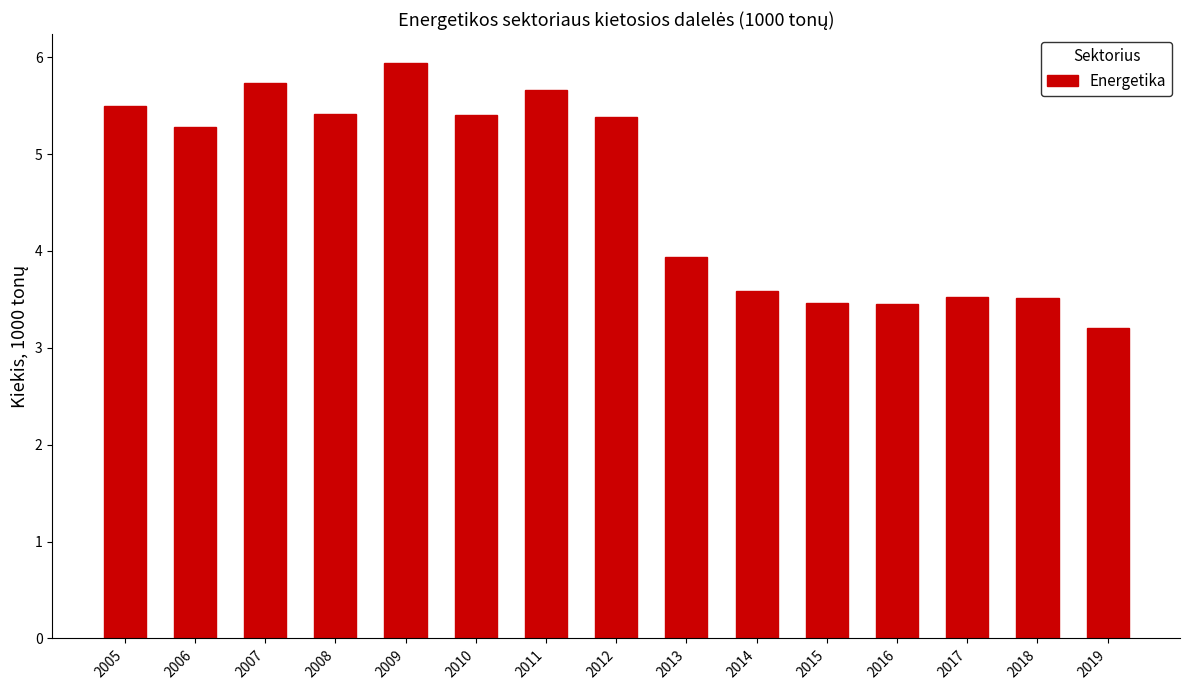

Between 2007 and 2016, which is larger?

2007